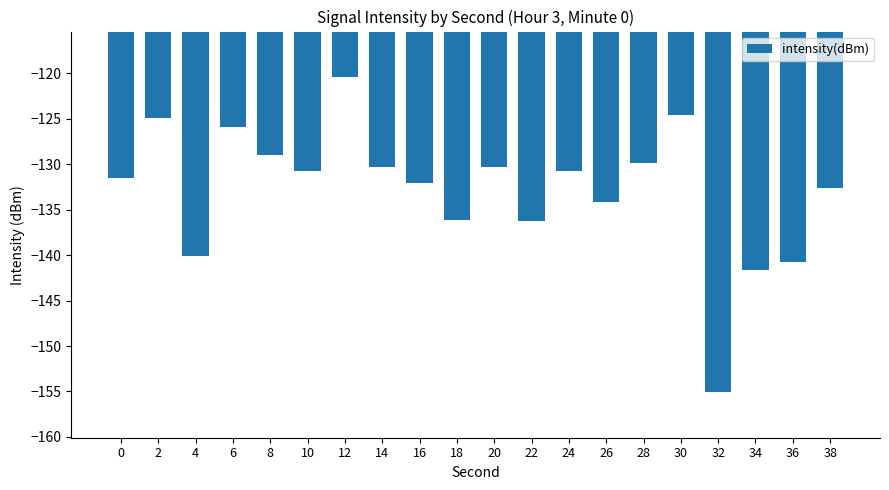

Between 36 and 18, which is larger?

18